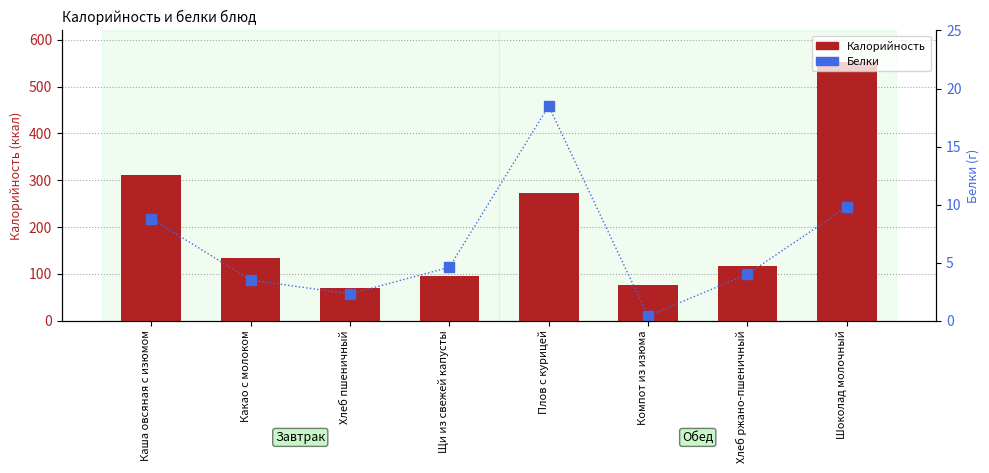

Rank the series by their maximum value, from highest to lowest.

Калорийность, Белки